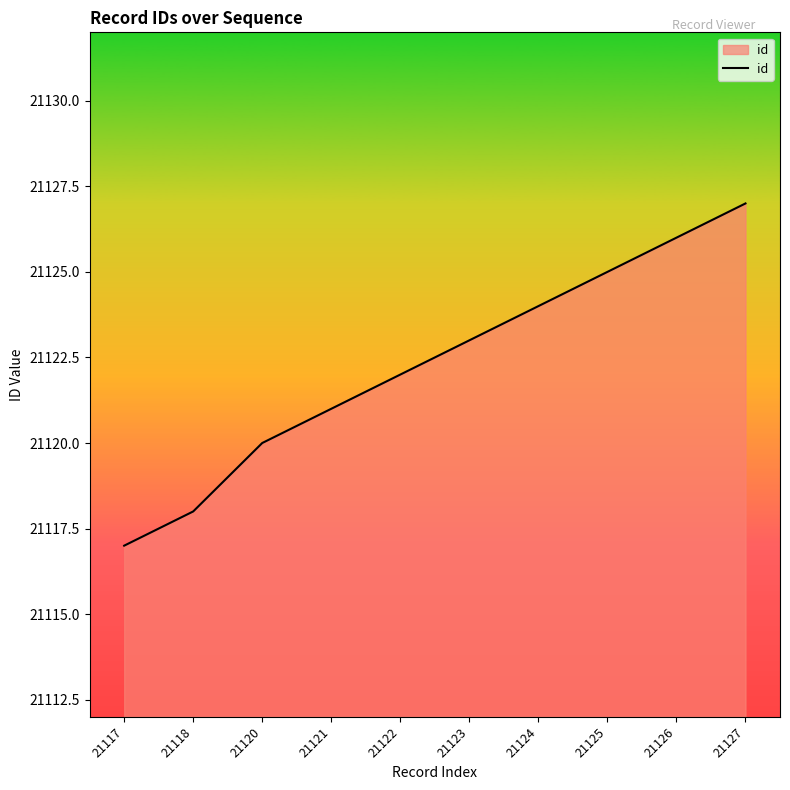

How many distinct data groups are displayed?

1